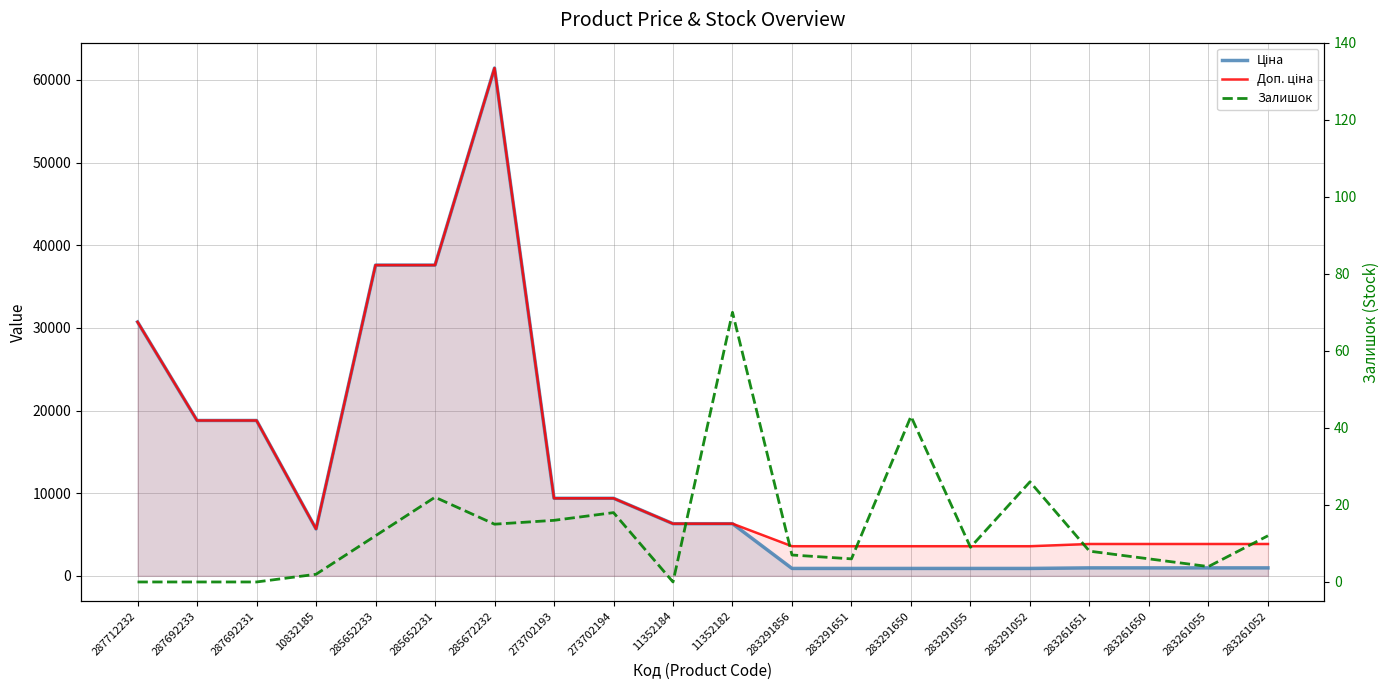

What is the maximum value shown in the chart?

61434.3